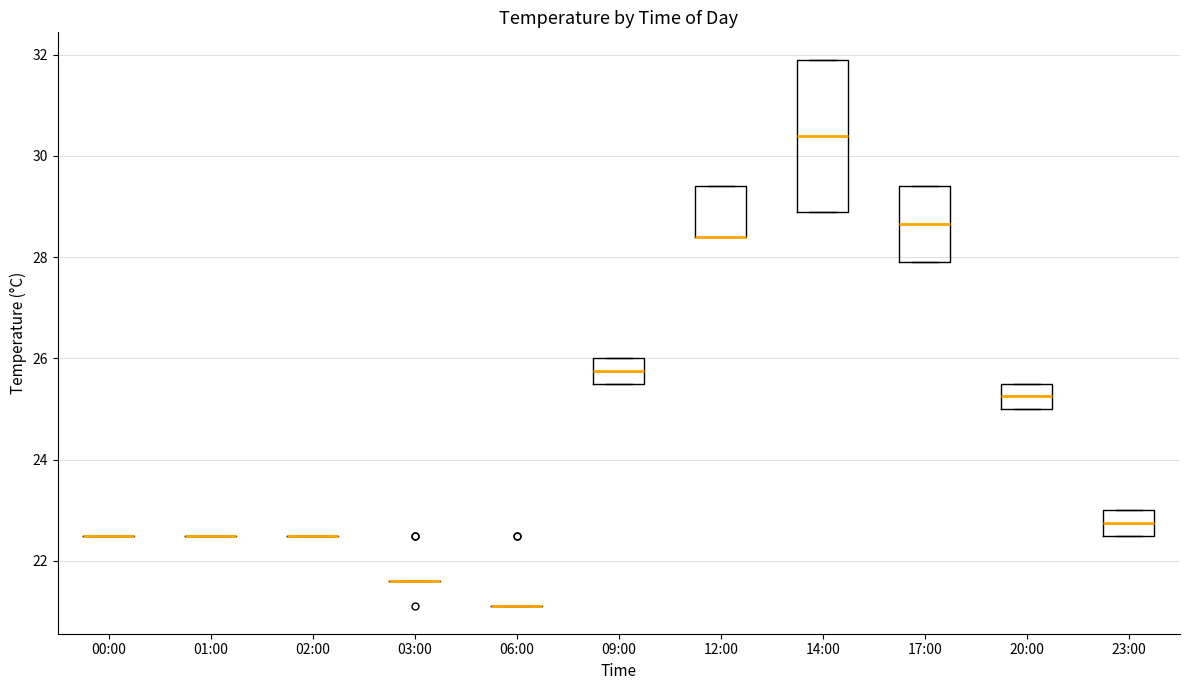

Reading left to right, read every box against the y-axis: the position of its median line, the range the box covers, and the ends of its whiskers. The values are not printed on the chart, so give them approximately, as read against the axis.

00:00: box collapsed to a line at 22.6, whiskers 22.6 to 22.6
01:00: box collapsed to a line at 22.6, whiskers 22.6 to 22.6
02:00: box collapsed to a line at 22.6, whiskers 22.6 to 22.6
03:00: box collapsed to a line at 21.6, whiskers 21.6 to 21.6
06:00: box collapsed to a line at 21.2, whiskers 21.2 to 21.2
09:00: median 25.8, box 25.6 to 26.0, whiskers 25.6 to 26.0
12:00: median 28.4 (drawn on the box's lower edge), box 28.4 to 29.4, whiskers 28.4 to 29.4
14:00: median 30.4, box 29.0 to 32.0, whiskers 29.0 to 32.0
17:00: median 28.6, box 28.0 to 29.4, whiskers 28.0 to 29.4
20:00: median 25.2, box 25.0 to 25.6, whiskers 25.0 to 25.6
23:00: median 22.8, box 22.6 to 23.0, whiskers 22.6 to 23.0